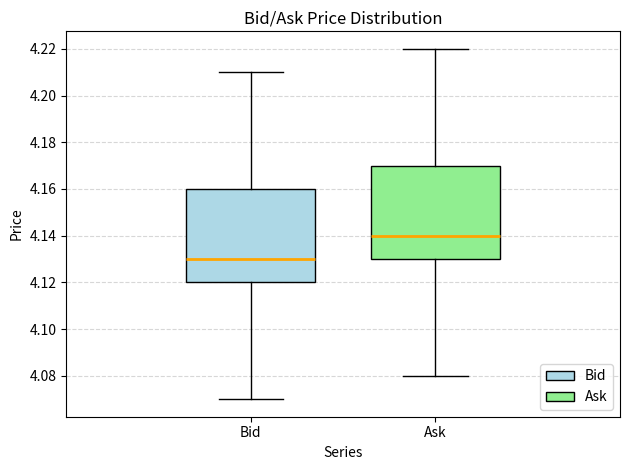

Which box's median line is the lowest?

Bid